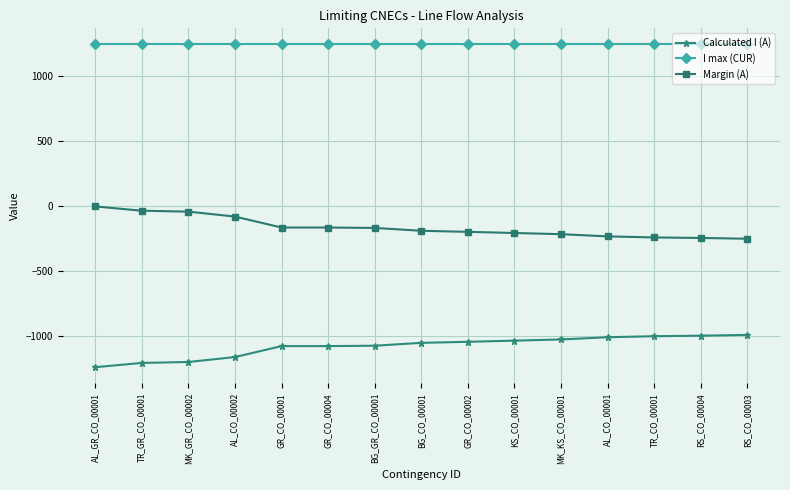

True or false: Margin (A) and Calculated I (A) intersect in this chart.

False